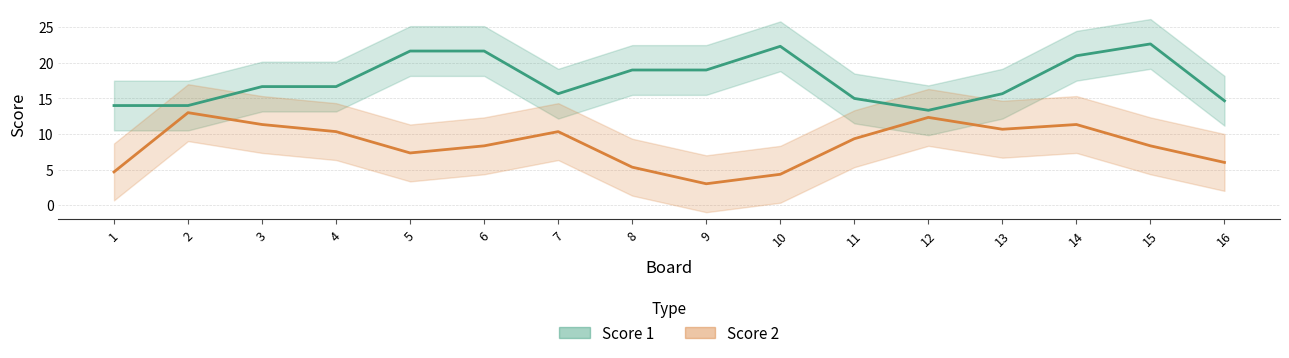

In Score 2, how many points are lower than both neighbors (excluding endpoints)?

3